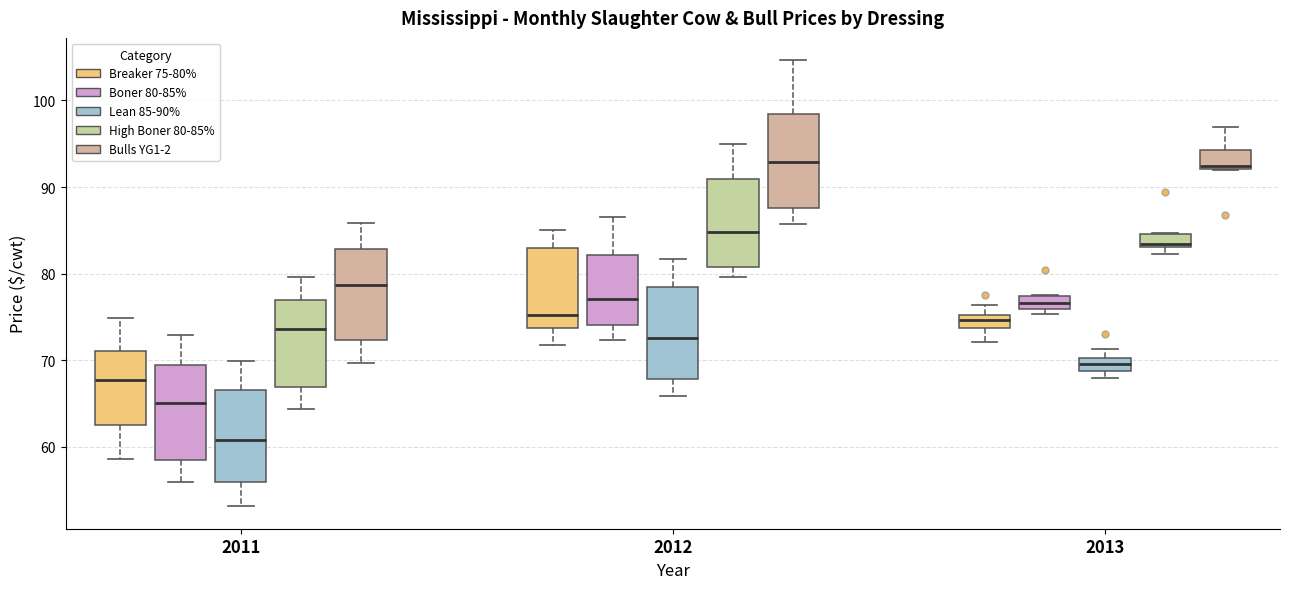

Where does the upper whisker of the box for 2011 (Bulls YG1-2) end on the y-axis? The values are not printed on the chart, so give them approximately, as read against the axis.

86